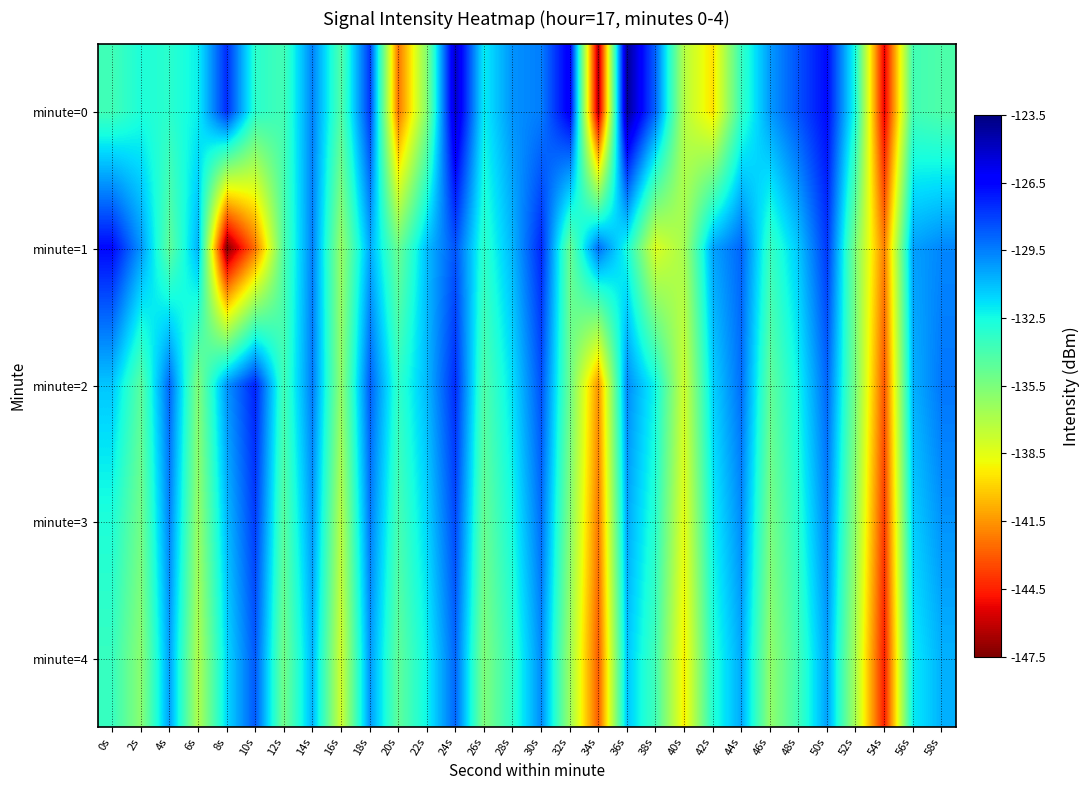

Reading left to right, what are all the values shown in this chart?

minute=0: 0s=-133.8	2s=-132.8	4s=-133.1	6s=-132.2	8s=-127.6	10s=-133.1	12s=-133.8	14s=-129.6	16s=-134.3	18s=-127.9	20s=-142.4	22s=-135.7	24s=-125.0	26s=-132.1	28s=-130.0	30s=-129.5	32s=-126.1	34s=-146.6	36s=-124.0	38s=-128.9	40s=-137.2	42s=-139.6	44s=-133.4	46s=-130.1	48s=-128.4	50s=-126.7	52s=-132.8	54s=-145.4	56s=-133.8	58s=-134.2
minute=1: 0s=-126.7	2s=-130.0	4s=-134.7	6s=-130.8	8s=-147.4	10s=-142.4	12s=-134.2	14s=-129.6	16s=-136.3	18s=-130.5	20s=-135.0	22s=-131.0	24s=-128.5	26s=-133.2	28s=-130.8	30s=-127.4	32s=-134.9	34s=-129.1	36s=-132.6	38s=-138.3	40s=-136.7	42s=-130.4	44s=-128.9	46s=-133.5	48s=-131.2	50s=-127.8	52s=-135.6	54s=-142.1	56s=-130.3	58s=-129.7
minute=2: 0s=-131.2	2s=-134.5	4s=-128.9	6s=-135.6	8s=-130.1	10s=-127.3	12s=-133.8	14s=-129.4	16s=-136.1	18s=-128.7	20s=-133.3	22s=-130.9	24s=-127.5	26s=-134.2	28s=-131.8	30s=-128.4	32s=-135.0	34s=-141.6	36s=-129.8	38s=-132.4	40s=-137.9	42s=-131.5	44s=-129.1	46s=-134.7	48s=-132.3	50s=-128.9	52s=-135.5	54s=-143.2	56s=-130.7	58s=-129.3
minute=3: 0s=-132.8	2s=-135.2	4s=-129.6	6s=-136.3	8s=-131.0	10s=-127.9	12s=-134.5	14s=-130.1	16s=-137.2	18s=-129.4	20s=-134.0	22s=-131.6	24s=-128.2	26s=-134.9	28s=-132.5	30s=-129.1	32s=-135.7	34s=-142.3	36s=-130.5	38s=-133.1	40s=-138.6	42s=-132.2	44s=-129.8	46s=-135.4	48s=-133.0	50s=-129.6	52s=-136.2	54s=-143.9	56s=-131.4	58s=-130.0
minute=4: 0s=-133.5	2s=-135.9	4s=-130.3	6s=-137.0	8s=-131.7	10s=-128.6	12s=-135.2	14s=-130.8	16s=-137.9	18s=-130.1	20s=-134.7	22s=-132.3	24s=-128.9	26s=-135.6	28s=-133.2	30s=-129.8	32s=-136.4	34s=-143.0	36s=-131.2	38s=-133.8	40s=-139.3	42s=-132.9	44s=-130.5	46s=-136.1	48s=-133.7	50s=-130.3	52s=-136.9	54s=-144.6	56s=-132.1	58s=-130.7